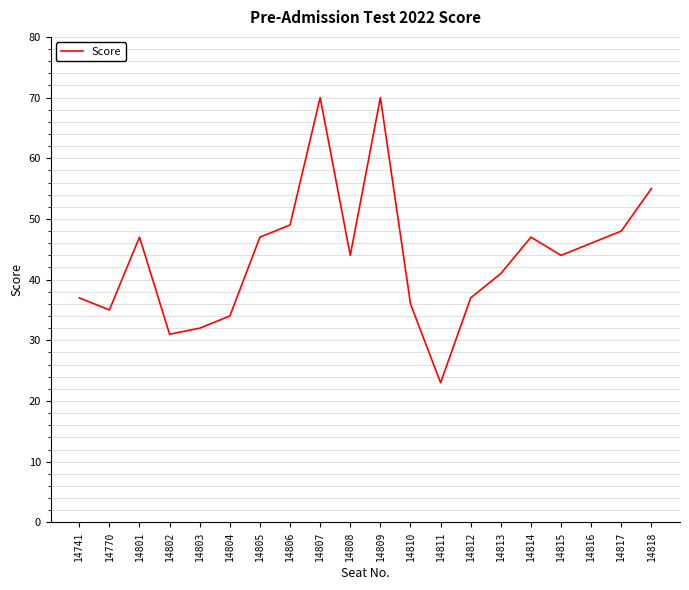

The chart shows a value of 30 at 14806. True or false?

False